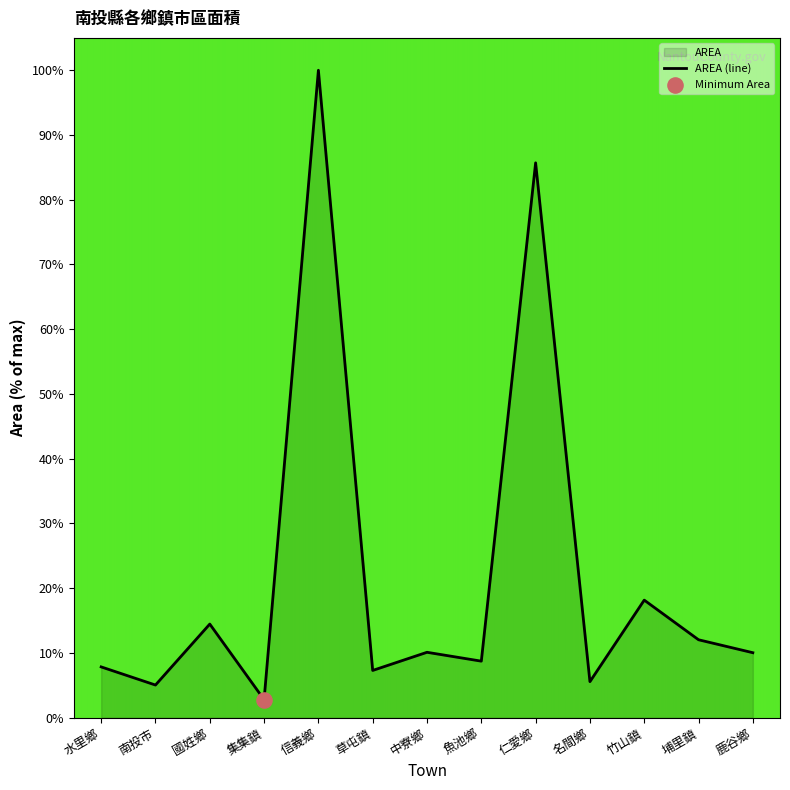

Which has a higher value, 國姓鄉 or 集集鎮?

國姓鄉